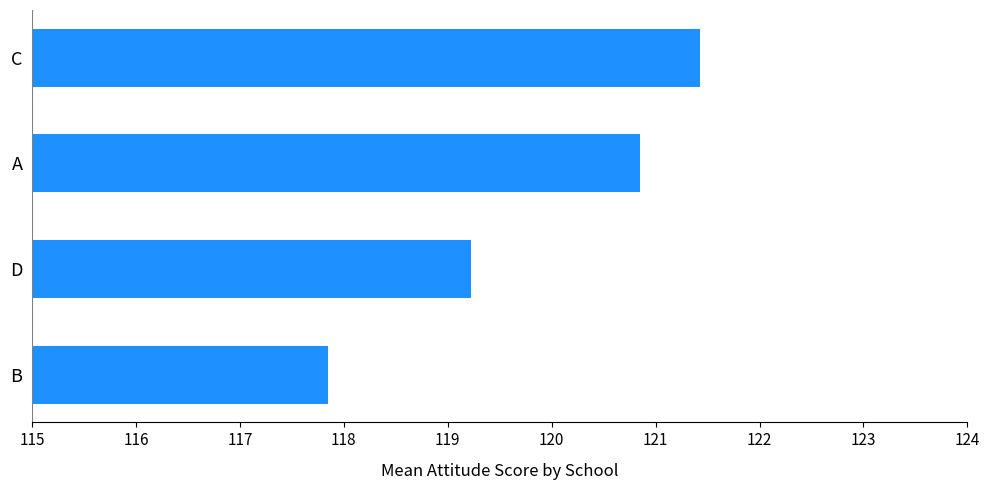

What is the label of the 3rd bar from the bottom?

A